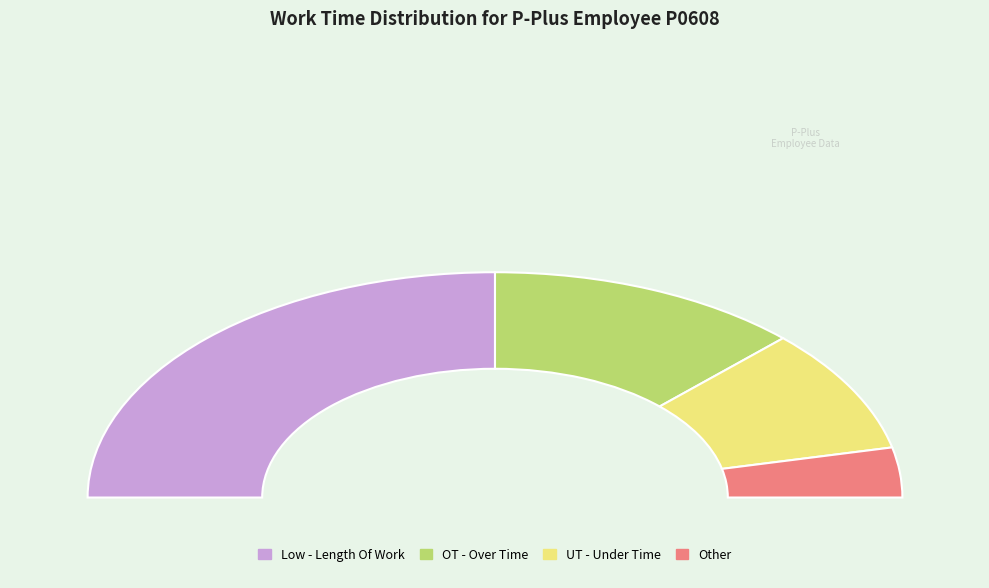

The UT - Under Time slice represents 4% of the pie. True or false?

False